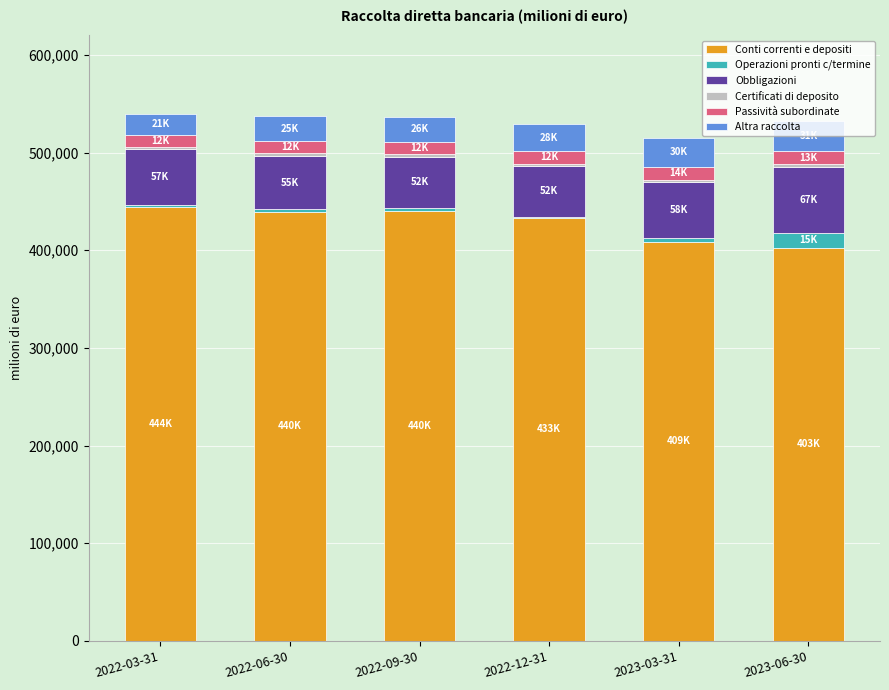

Where is Conti correnti e depositi nearest to the value 423379?

2022-12-31